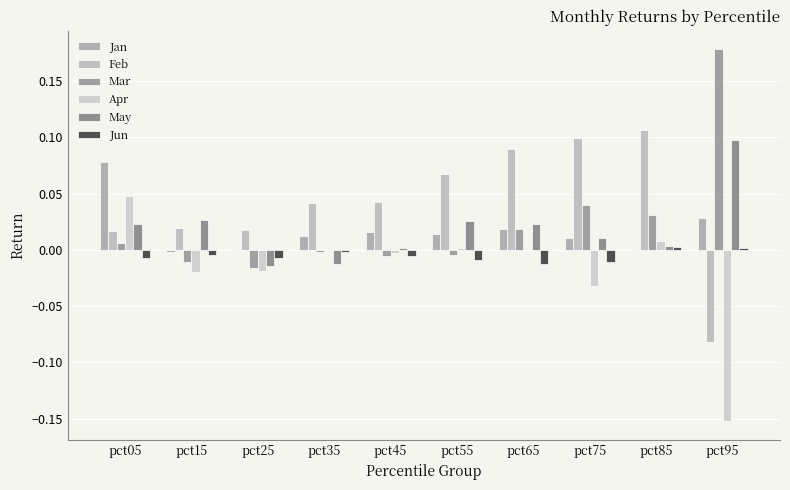

How many values in the Feb series exceed 0?

9